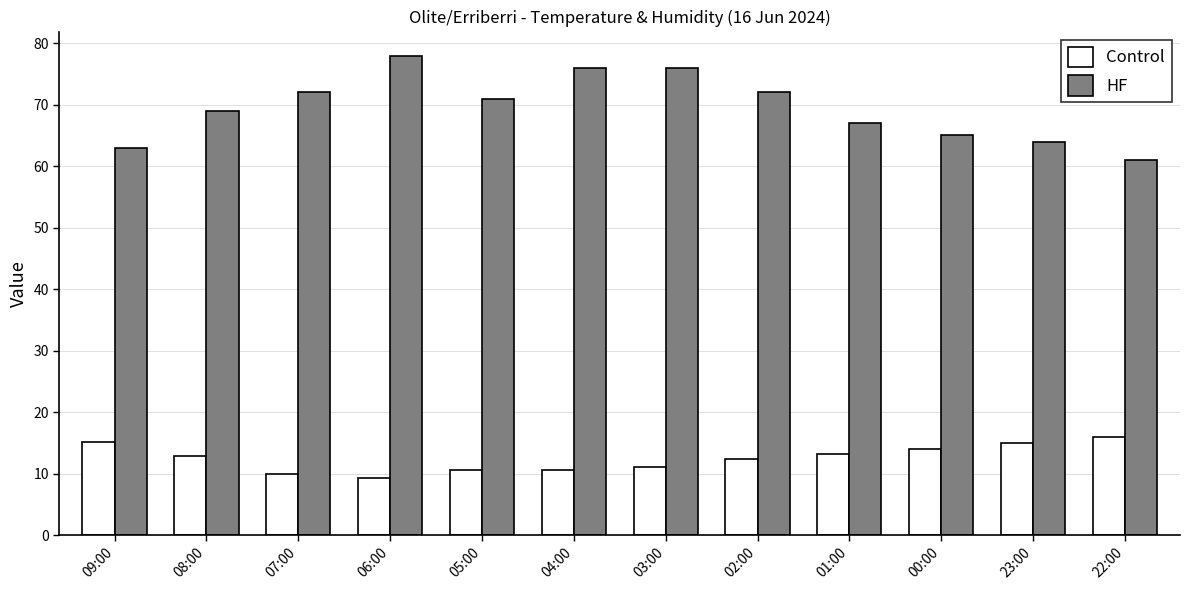

Is the value of HF at 08:00 greater than the value of Control at 23:00?

Yes